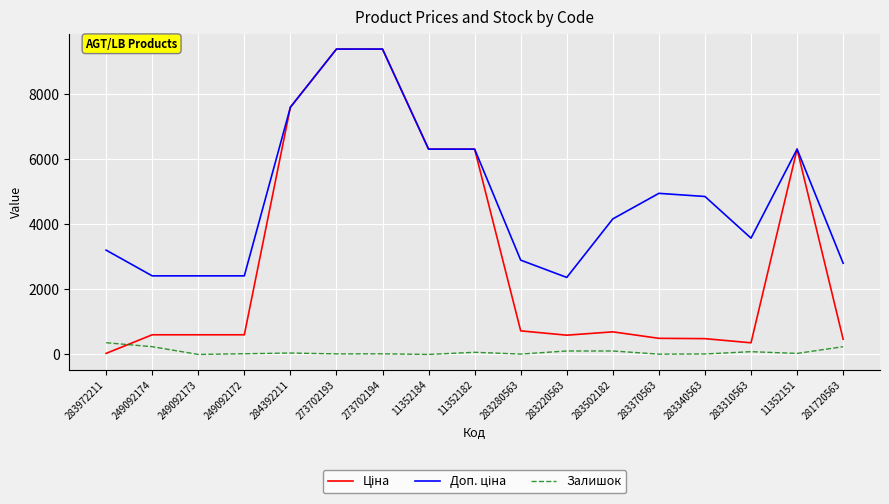

Is it true that Залишок equals 43.0 at 284392211?

True